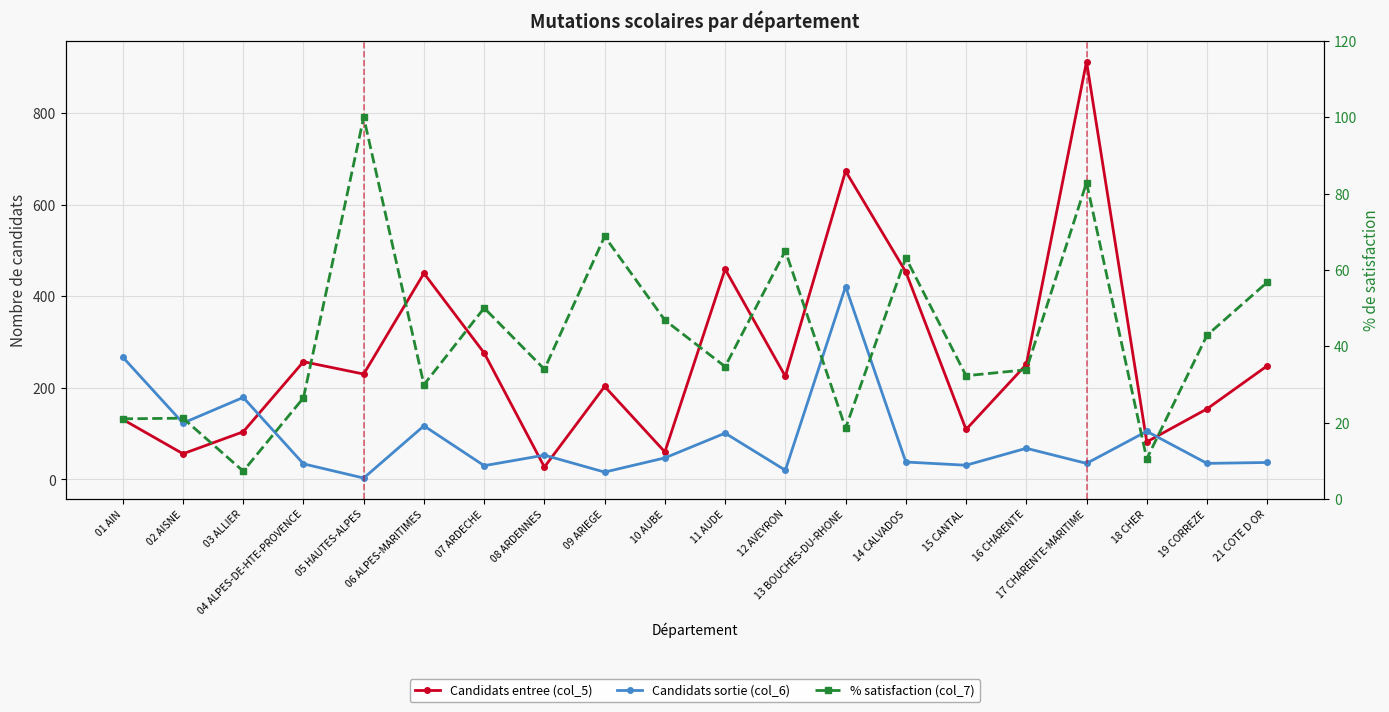

Rank the series at 02 AISNE from lowest to highest value.

% satisfaction (col_7), Candidats entree (col_5), Candidats sortie (col_6)